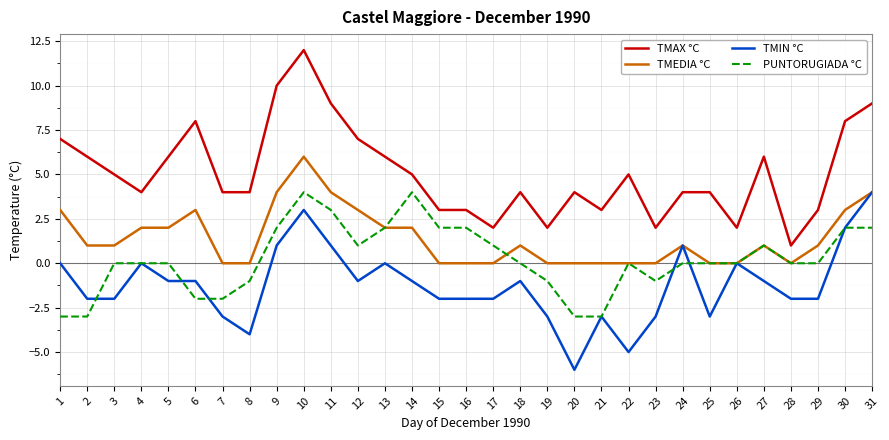

Which series has the largest range (max minus min)?

TMAX °C